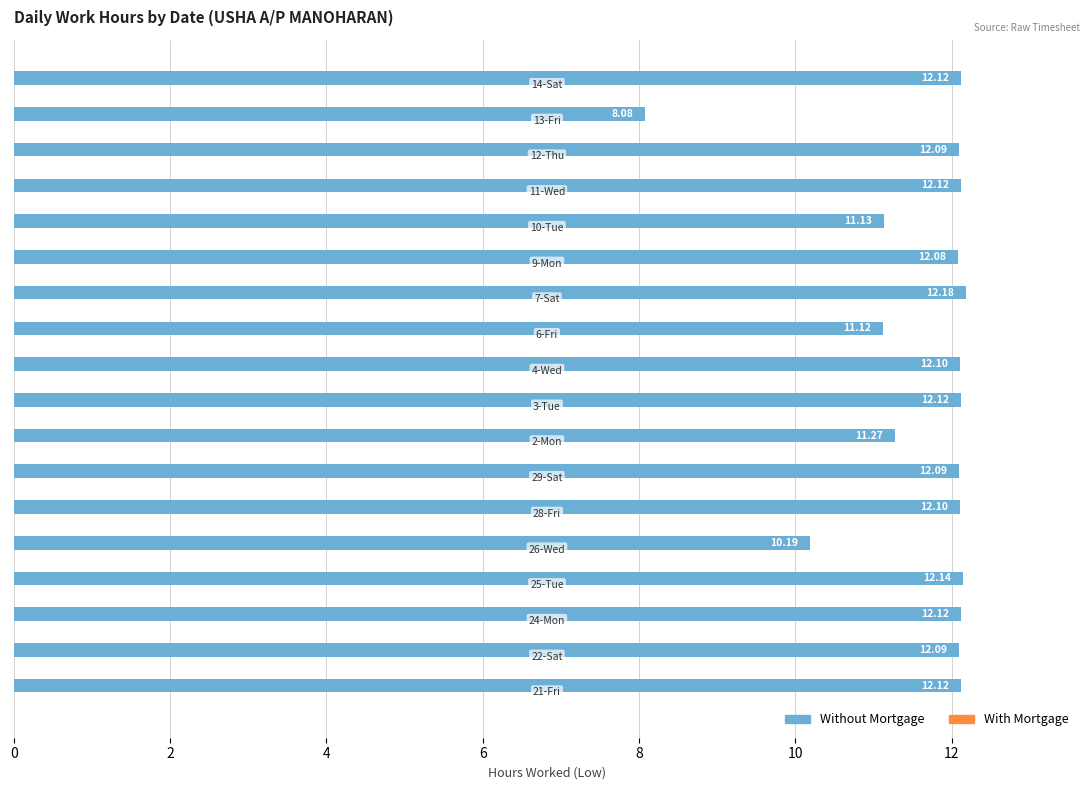

What is the difference between the second highest and minimum values?

4.1